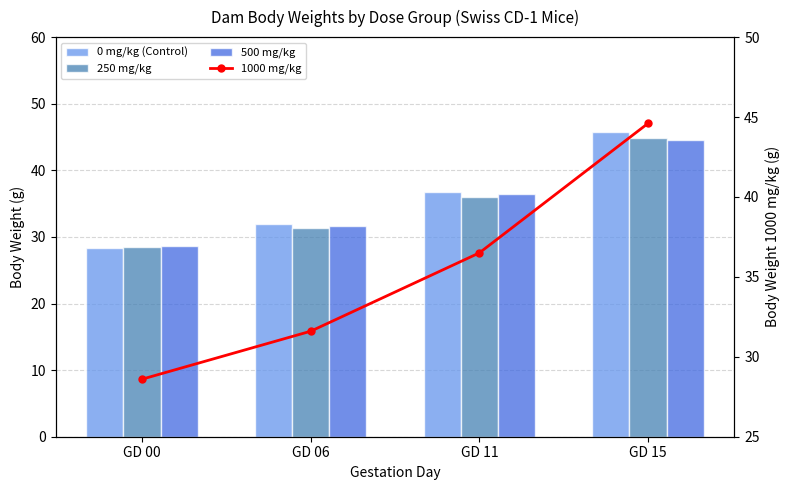

How many series are shown in this chart?

4